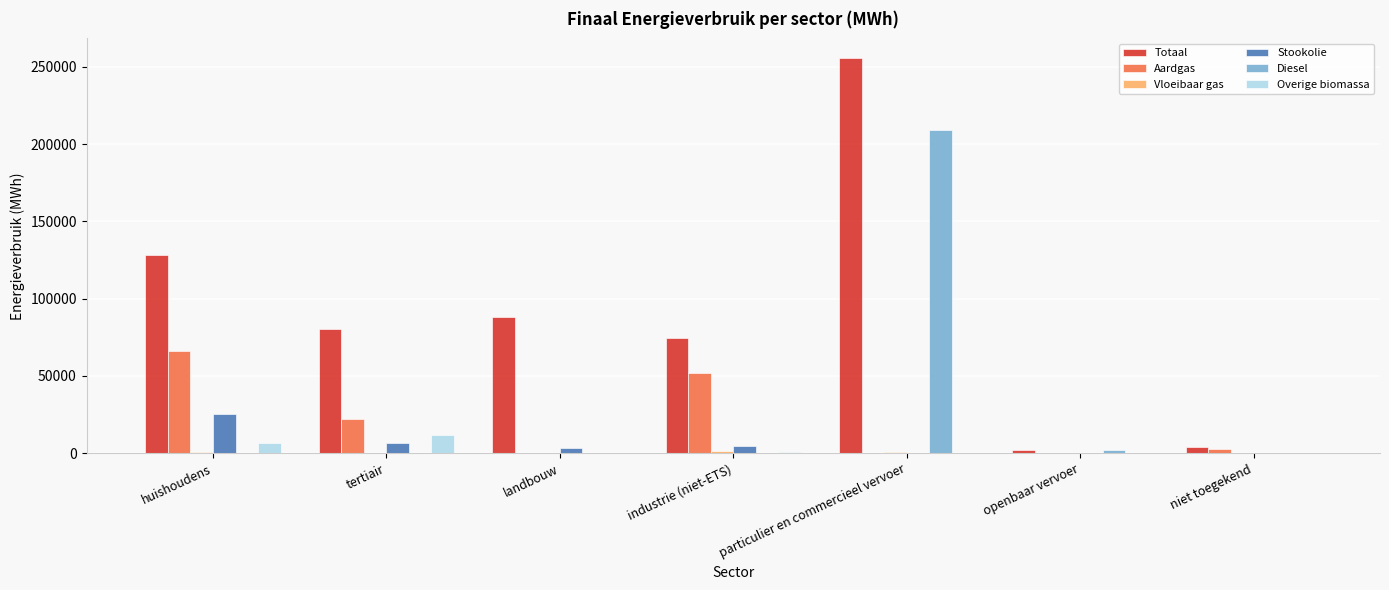

Where is Stookolie nearest to the value 12580?

tertiair